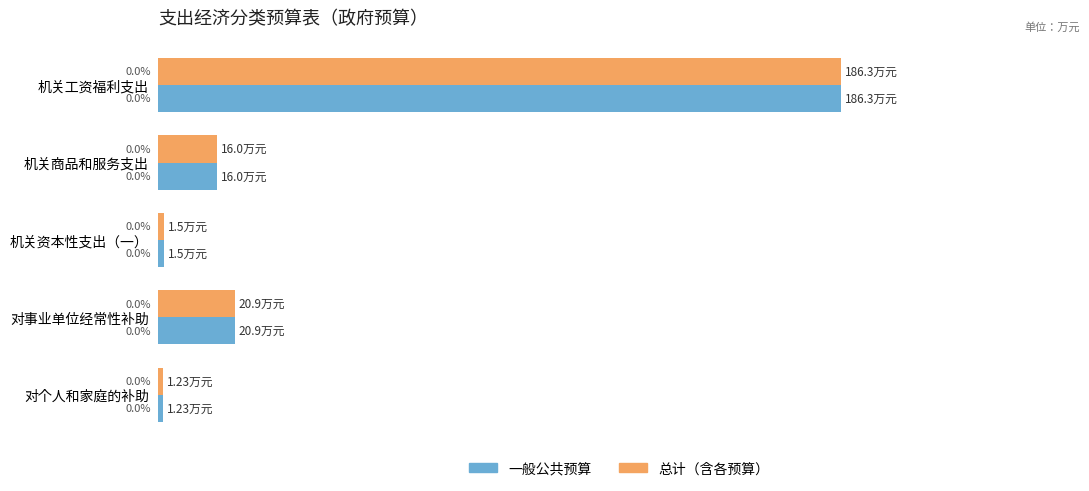

What is the value of the 总计 bar at the 1st from the left?

186.3